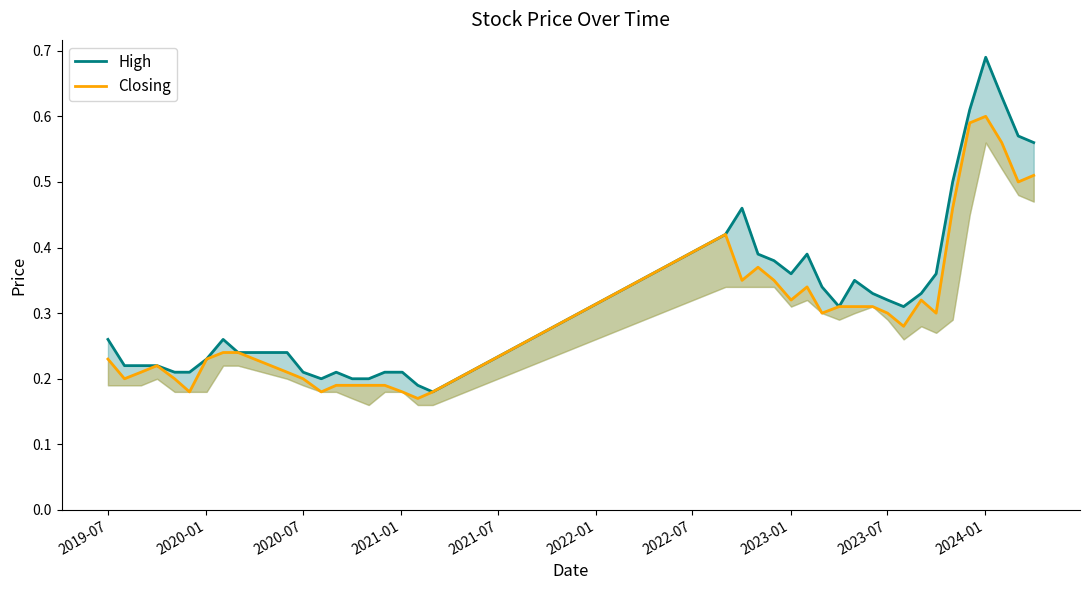

How many Closing values are between 0 and 1?

39